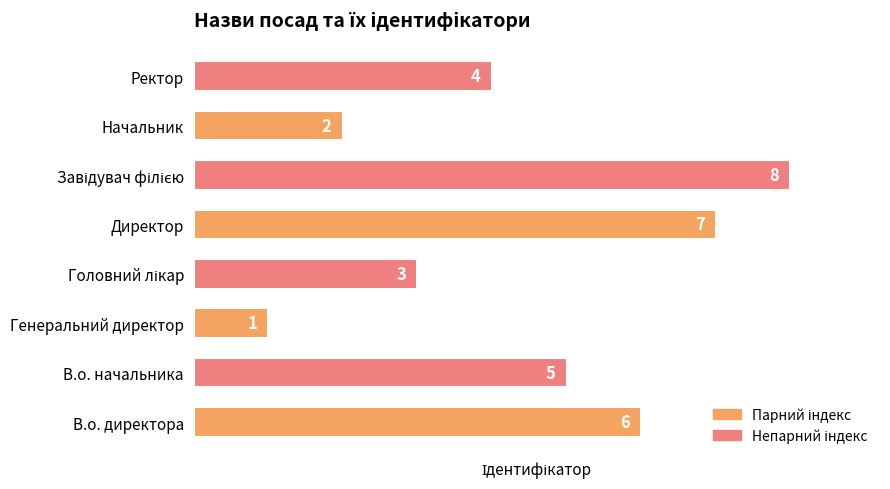

The value at Начальник is 3. True or false?

False